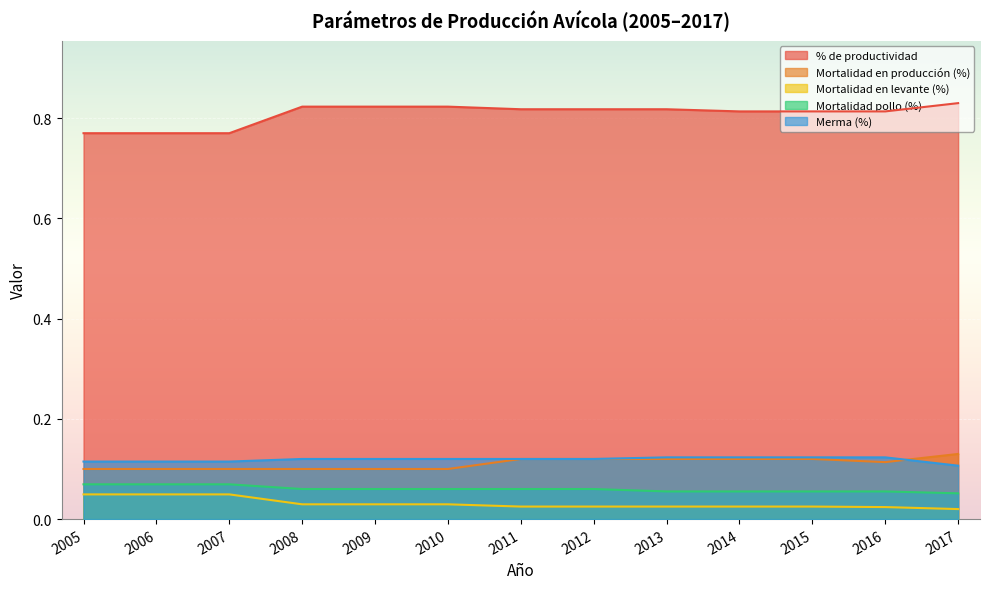

How many interior local valleys does the Mortalidad en producción (%) series have?

1